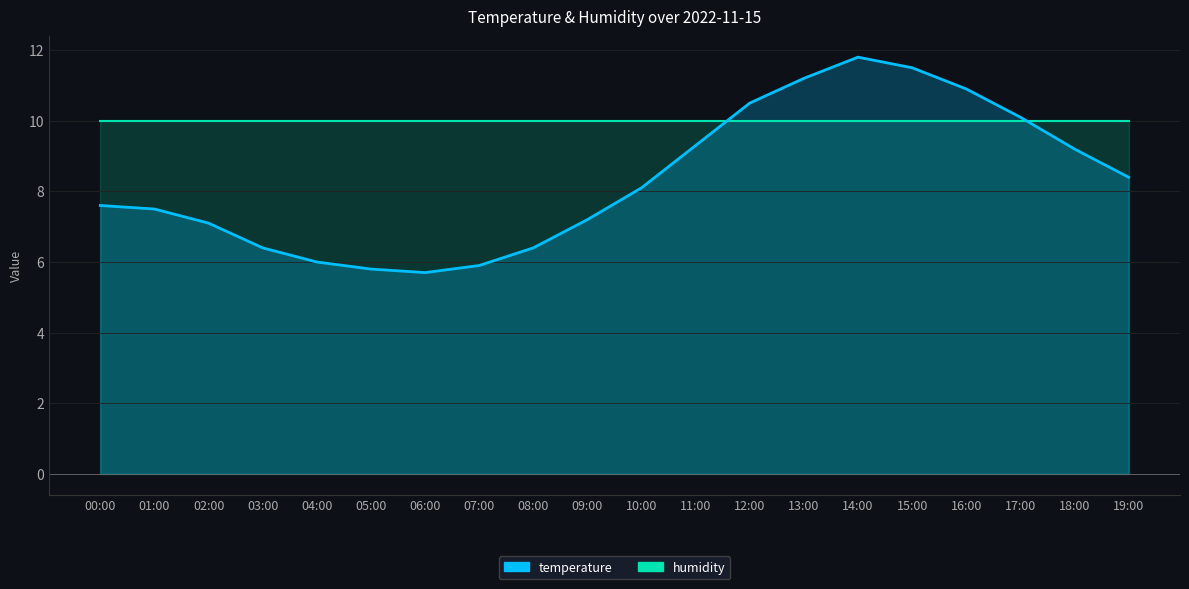

Does the chart display data point markers on the line(s)?

No